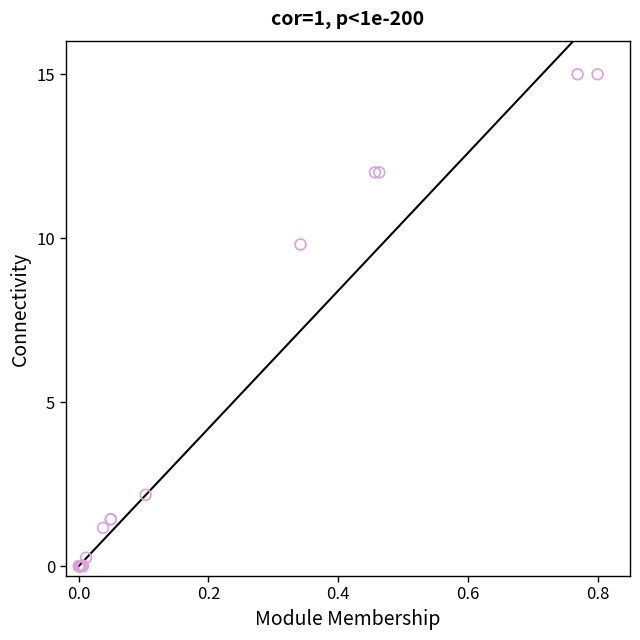

What Y value in the scatter plot is closest to 7?

9.8